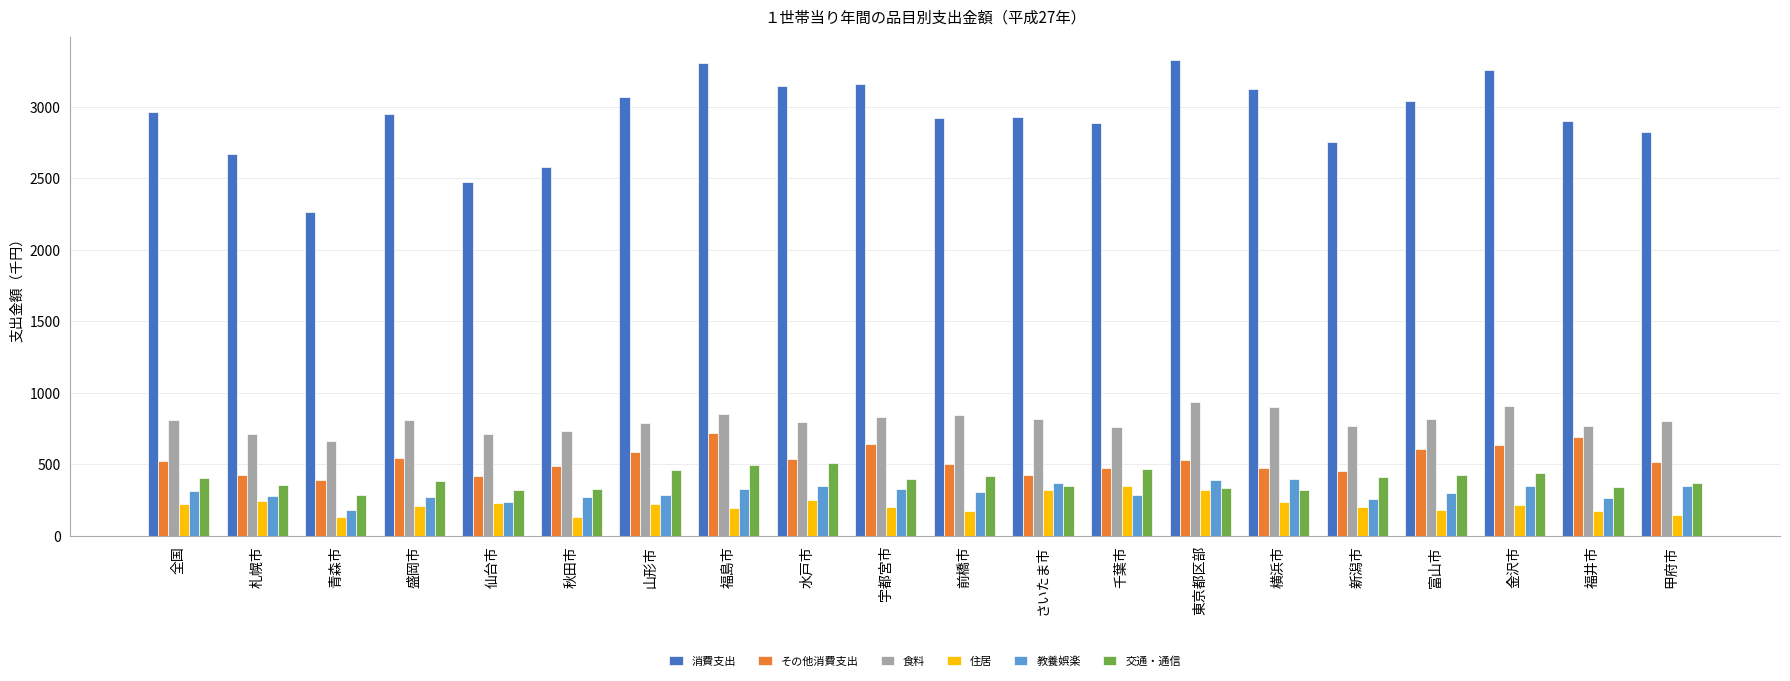

The value of 食料 at 秋田市 is 1110. True or false?

False